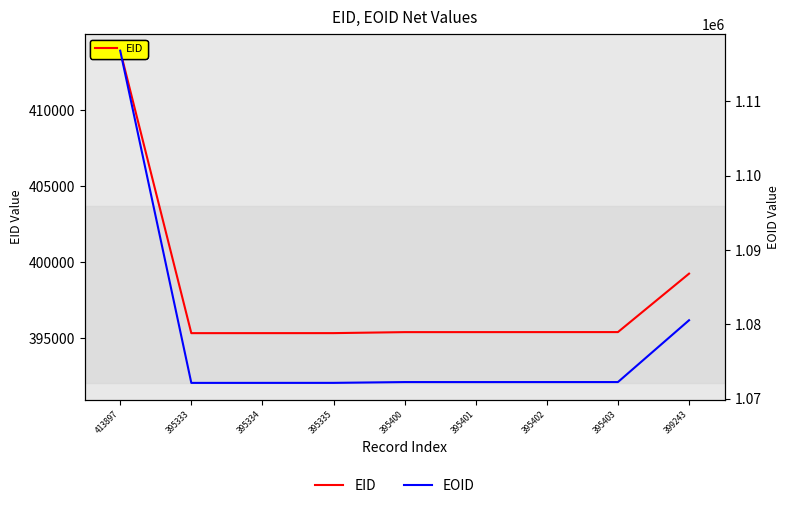

Which has a higher value, 395400 or 395402?

395402